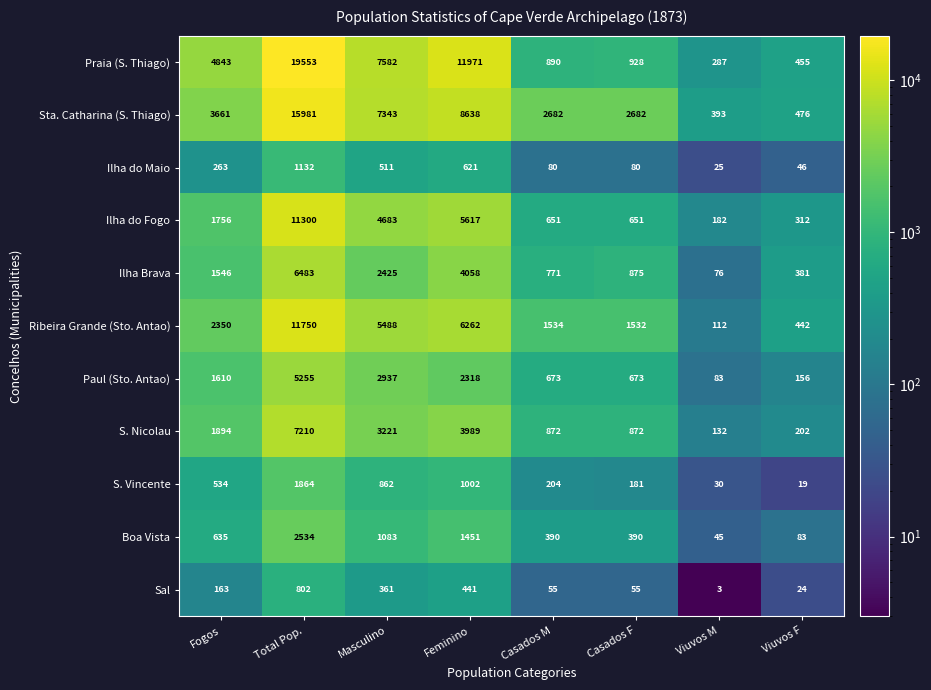

What is the total value across all series at Feminino?

46368